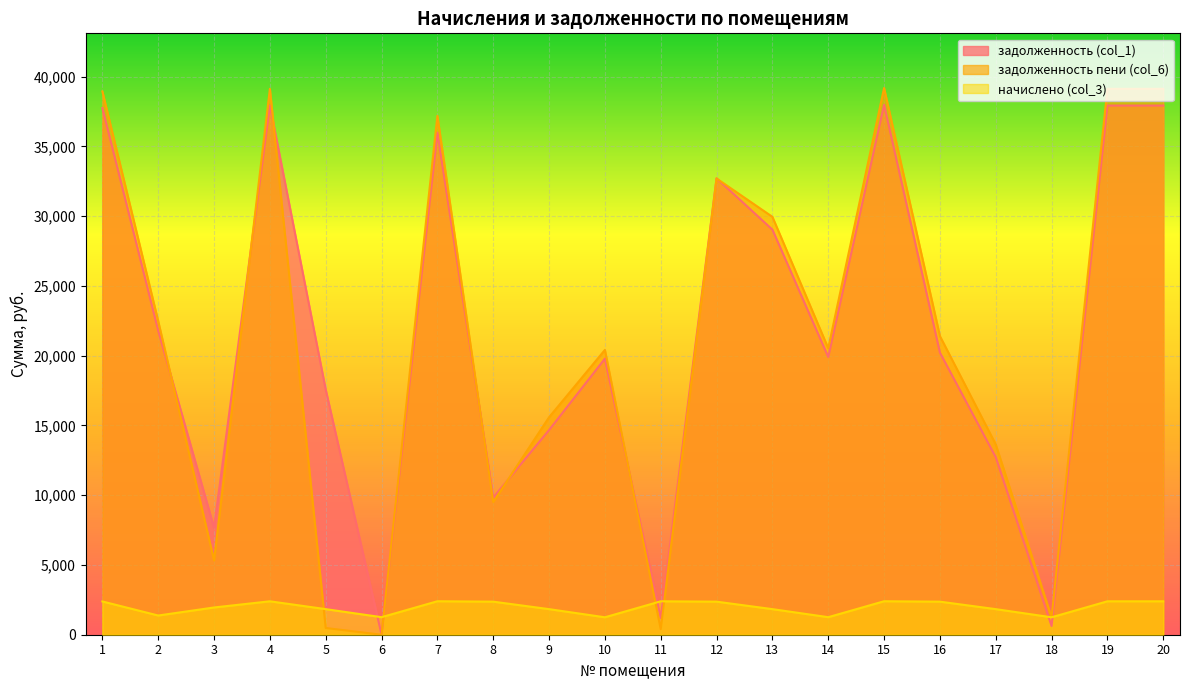

What are all the series names shown in the legend?

задолженность (col_1), задолженность пени (col_6), начислено (col_3)